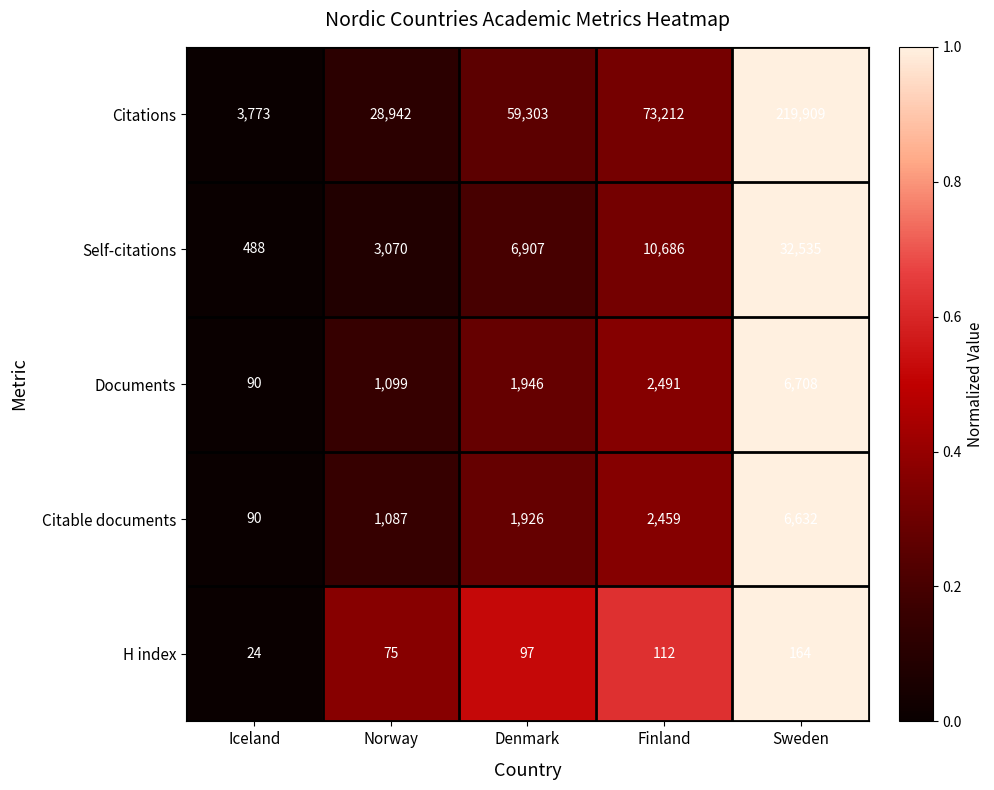

Which series has the largest total across all categories?

Citations